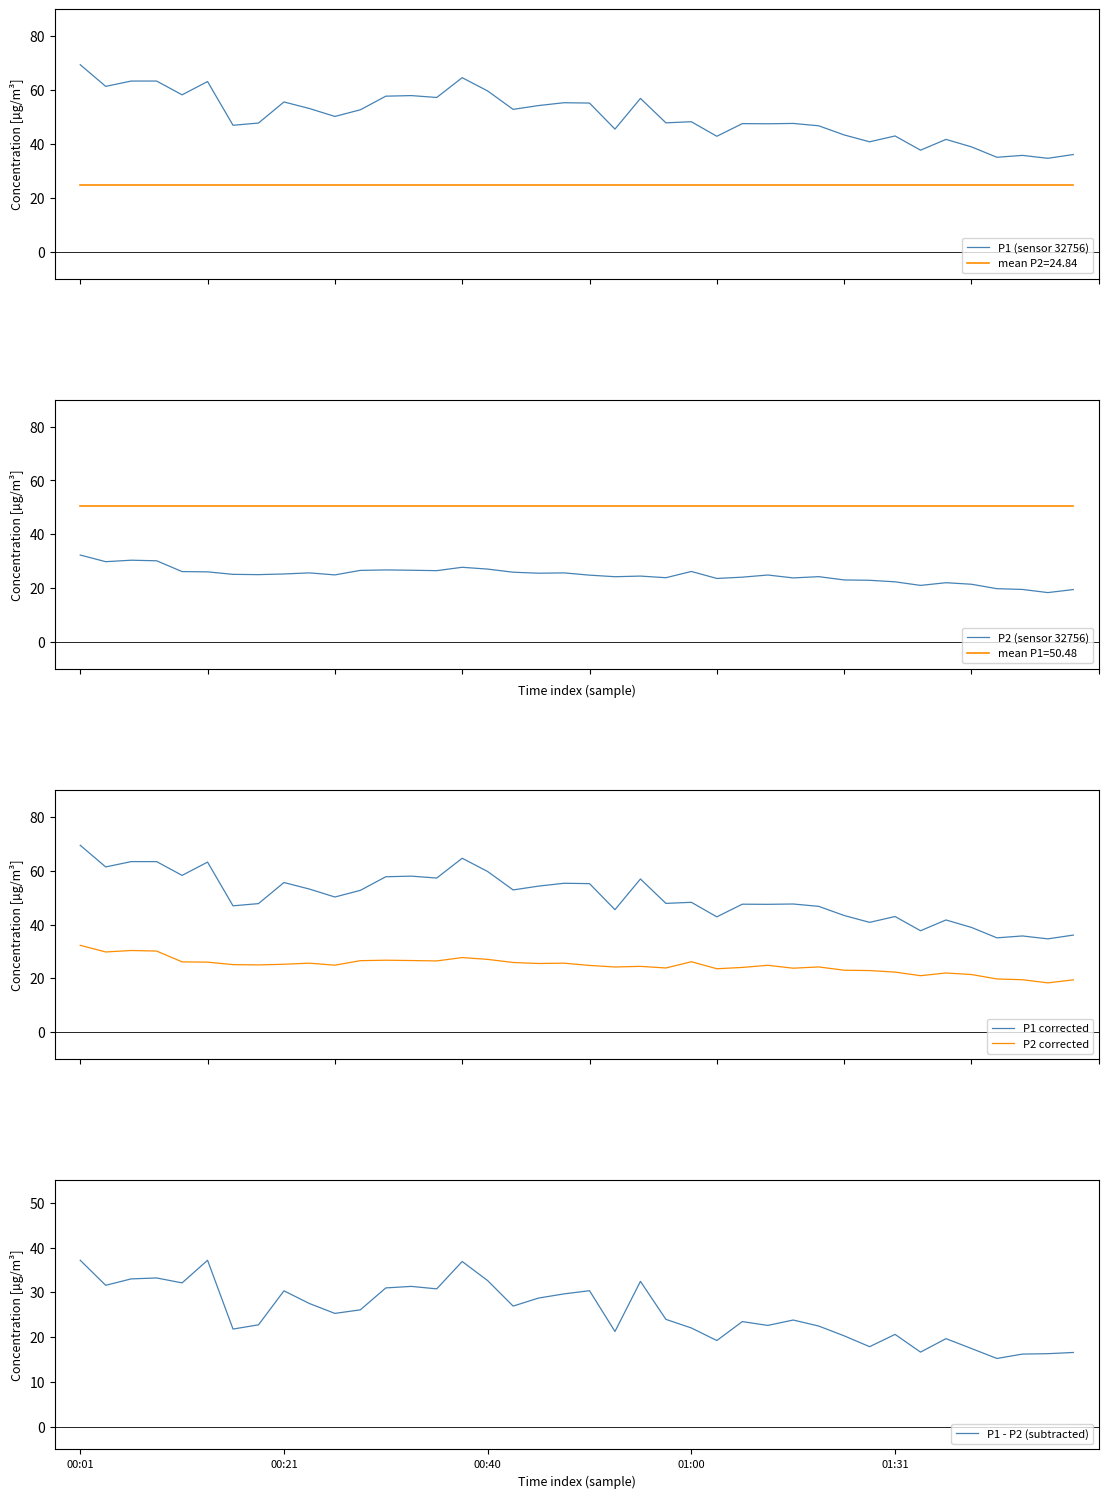

What is the maximum value for P1 (sensor 32756)?

69.5